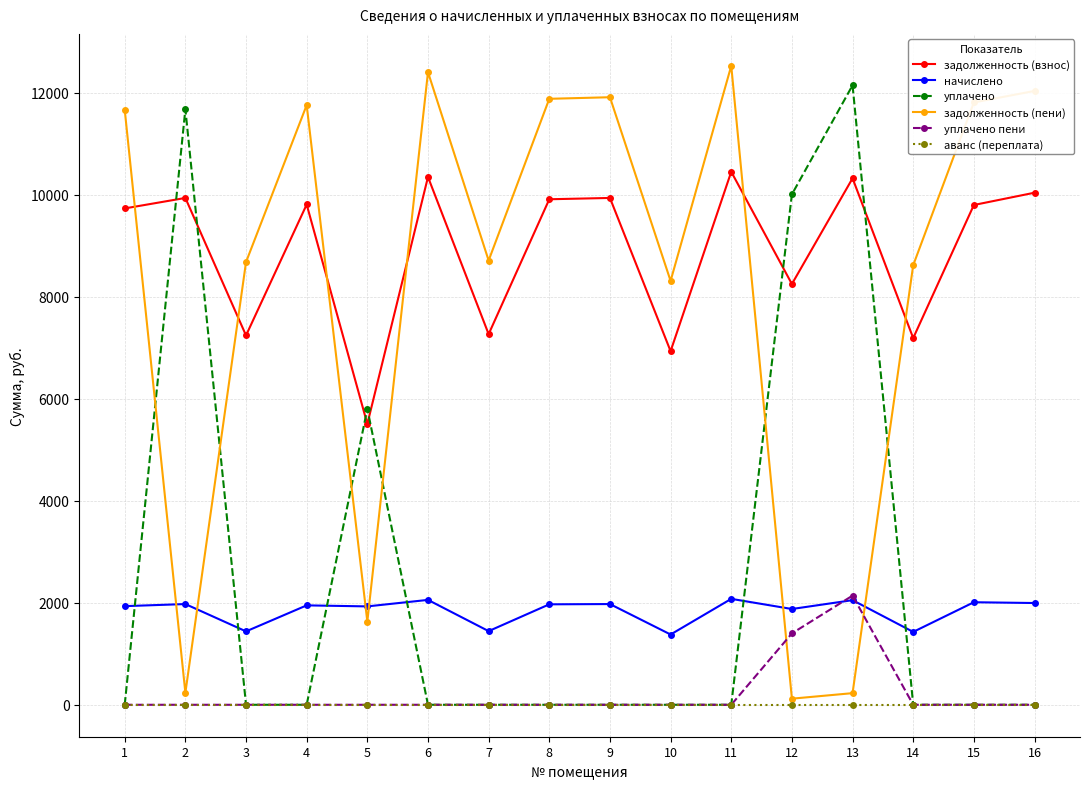

True or false: начислено and задолженность (взнос) cross at least once.

False